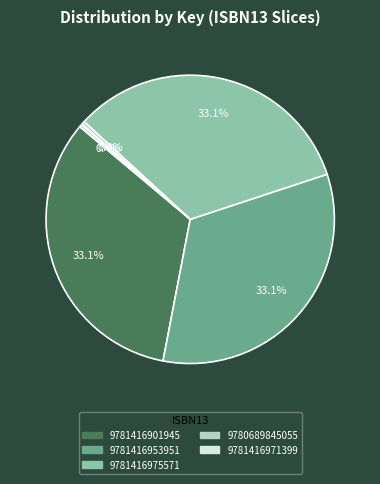

Is there any slice that represents more than half of the pie?

No